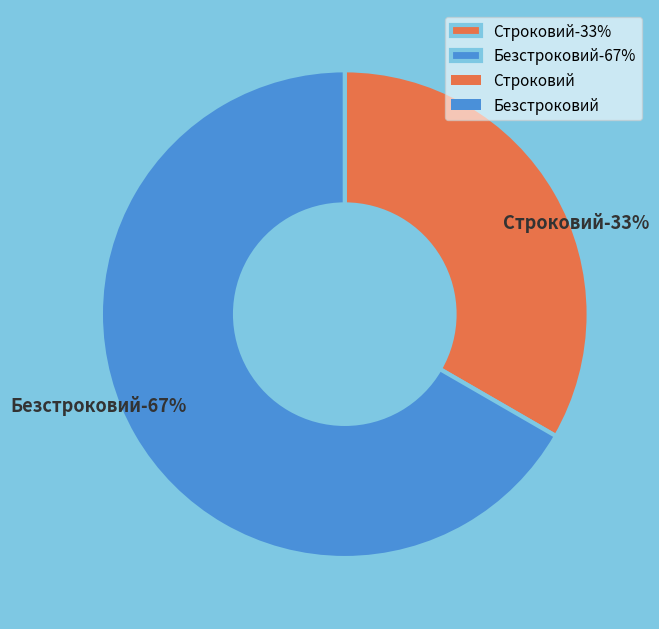

True or false: Безстроковий accounts for 67% of the total.

True